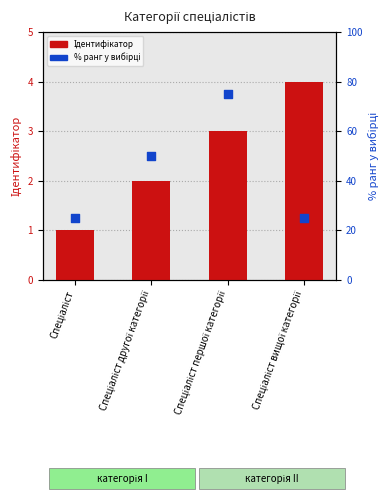

Which series has the widest spread of Y values?

% ранг у вибірці